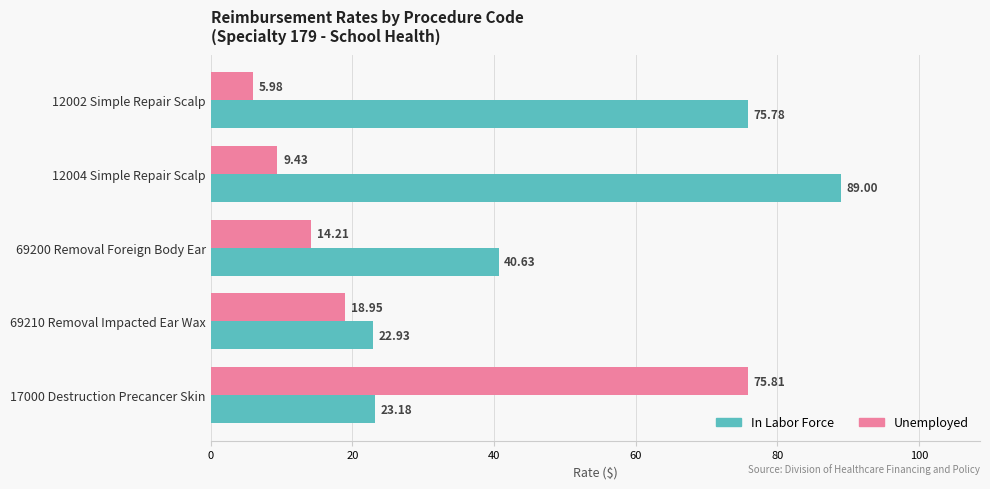

Which series has the largest total across all categories?

In Labor Force